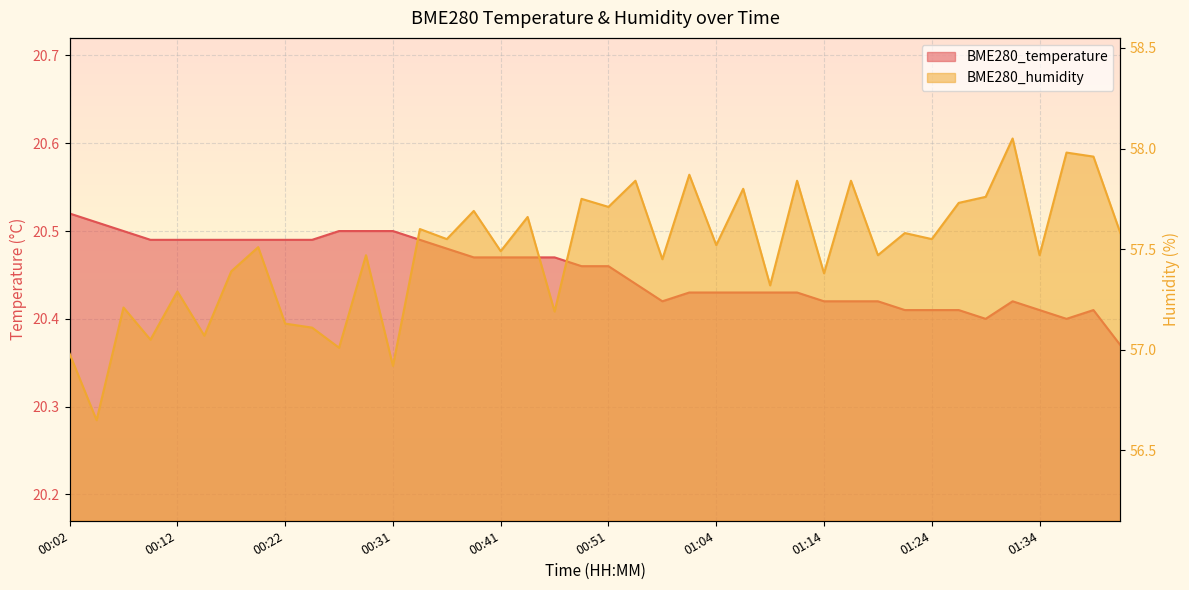

Is it true that BME280_temperature equals 9.3 at 01:37?

False